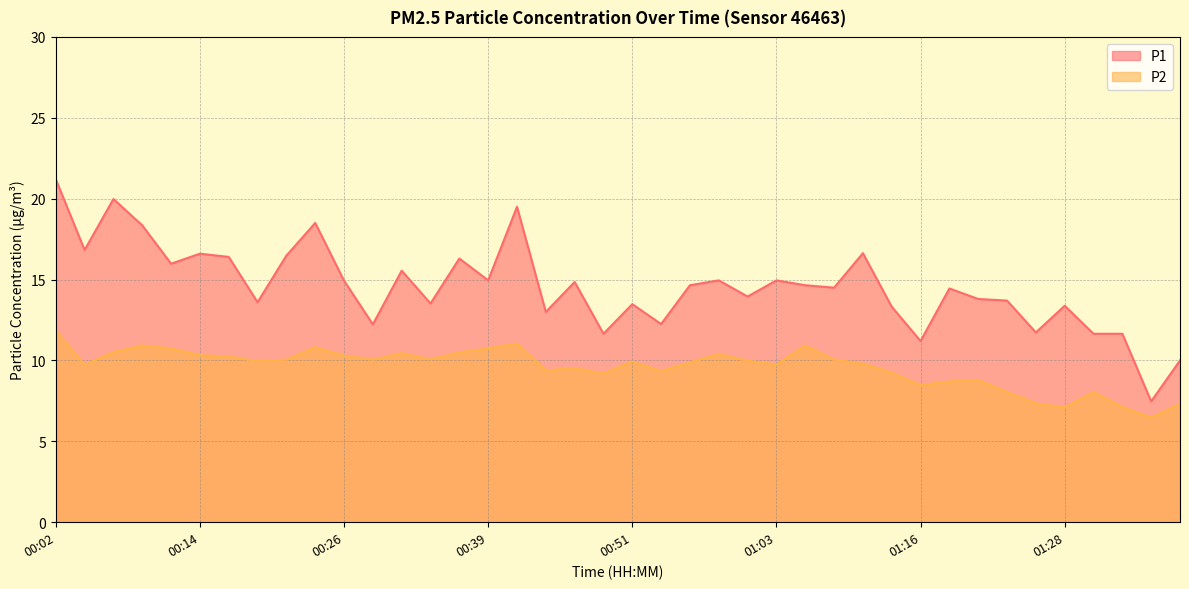

Which has a higher value, 01:33 or 00:14?

00:14